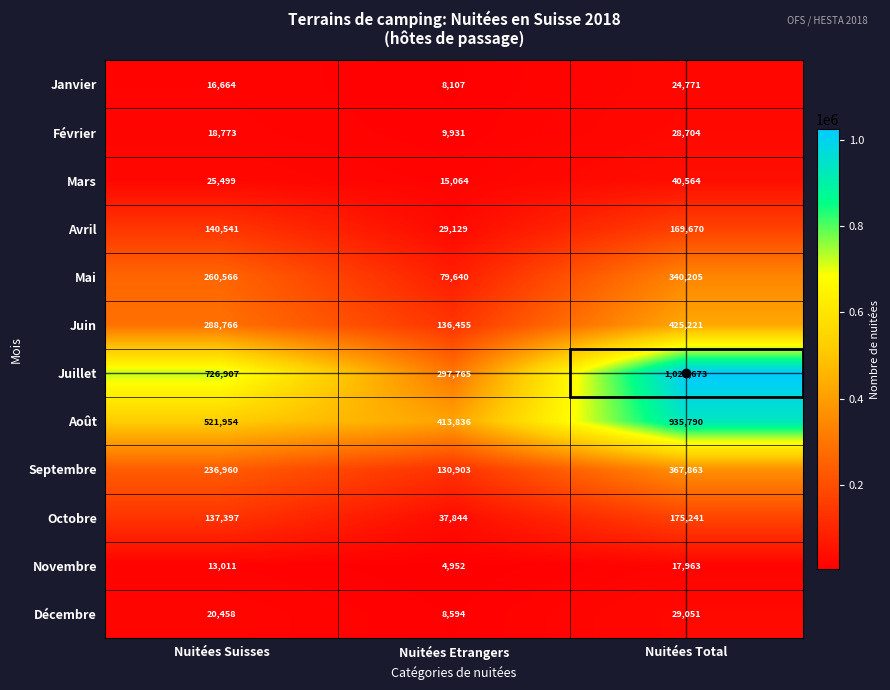

Count the number of data series in this chart.

12